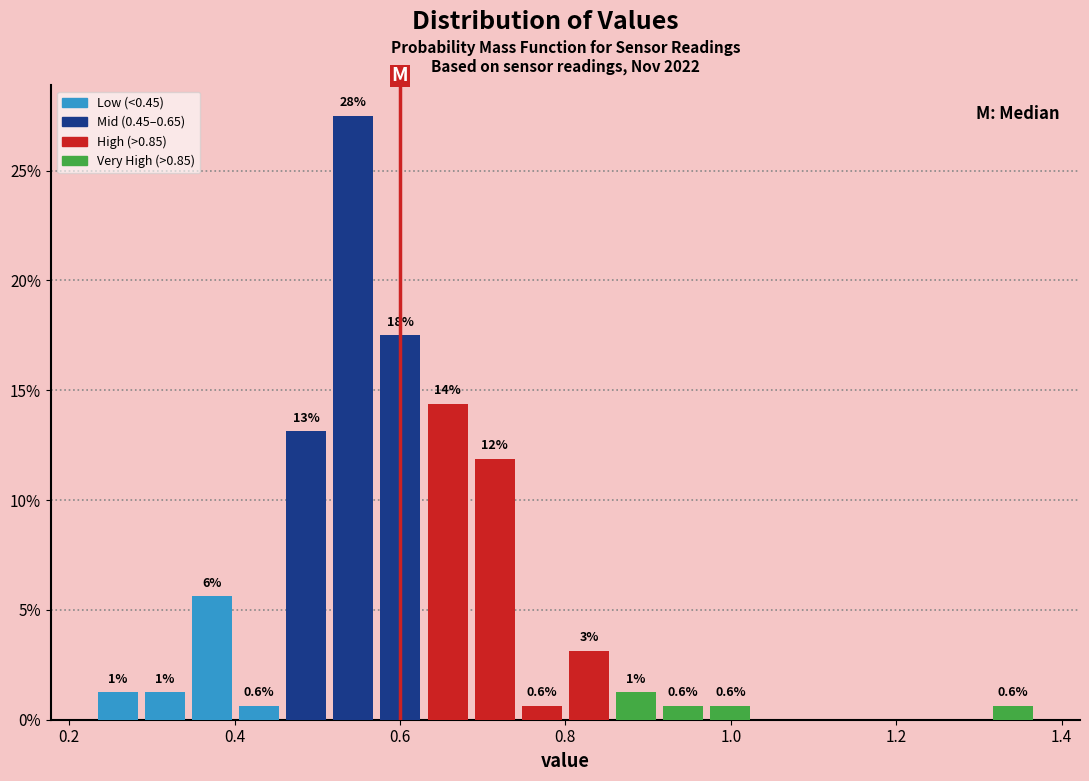

Around what value on the x-axis is the tallest bar? Give the approximate position of its centre, as read against the axis.

0.54